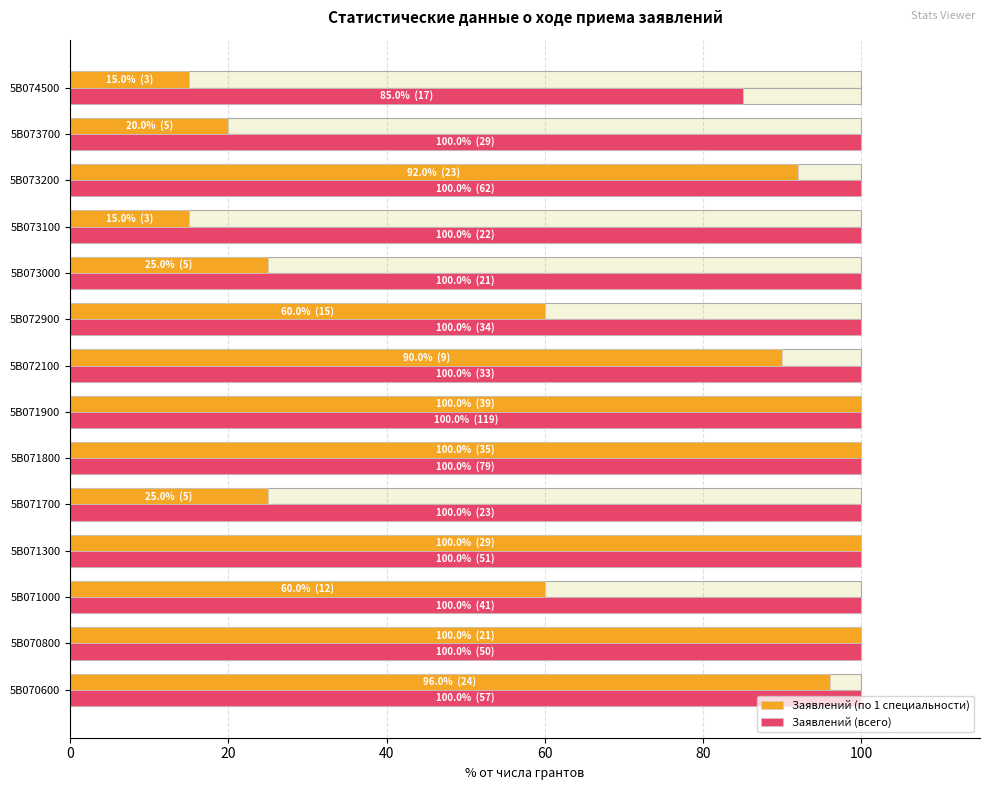

Rank the series at 5B074500 from highest to lowest value.

Заявлений (всего), Заявлений (по 1 специальности)